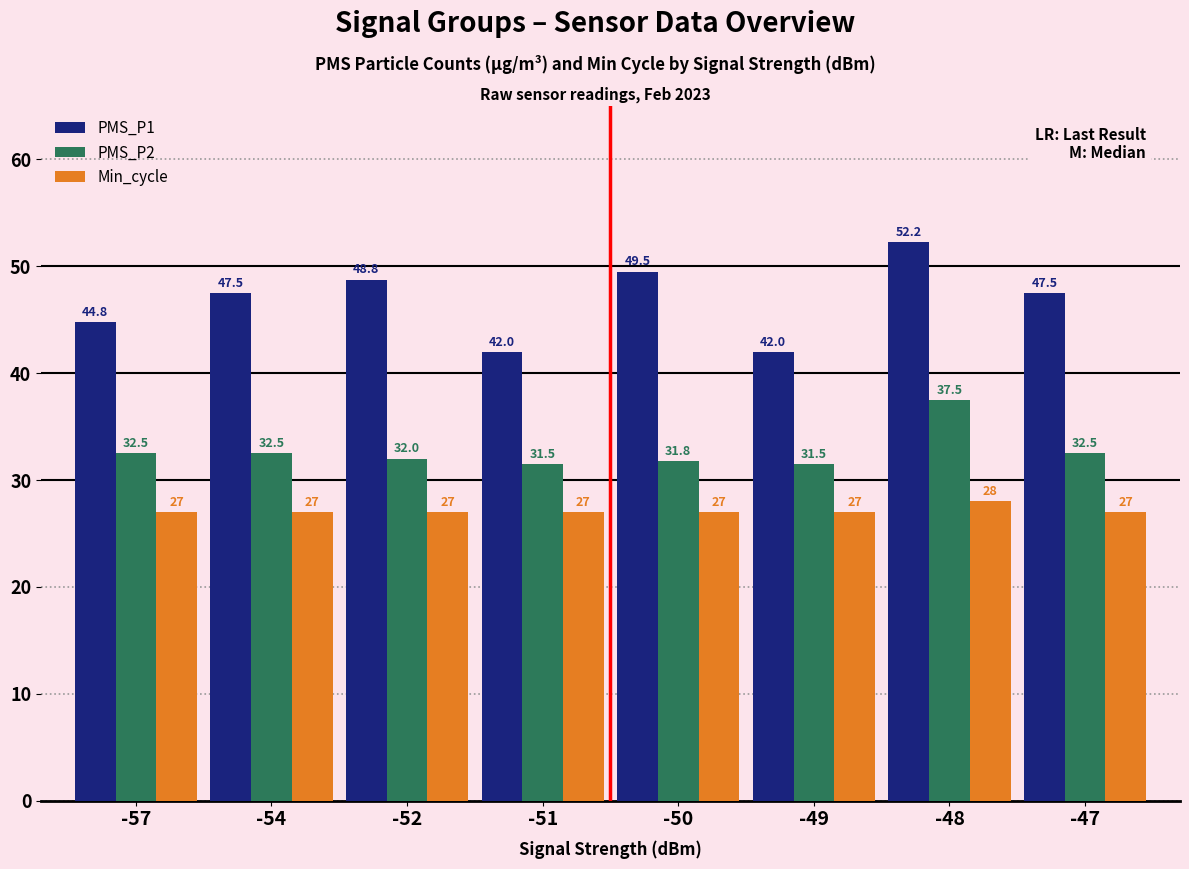

The value of Min_cycle at -54 is 36.1. True or false?

False